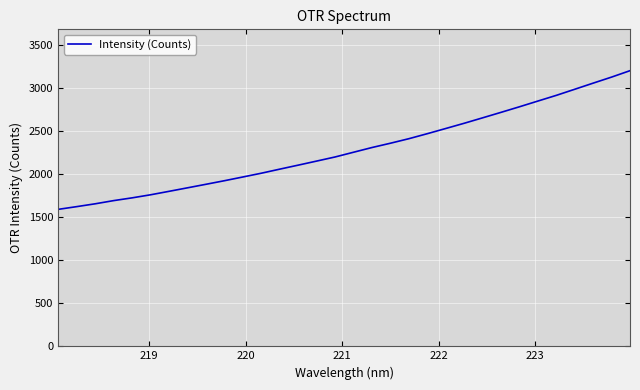

What is the smallest value displayed?

1590.6